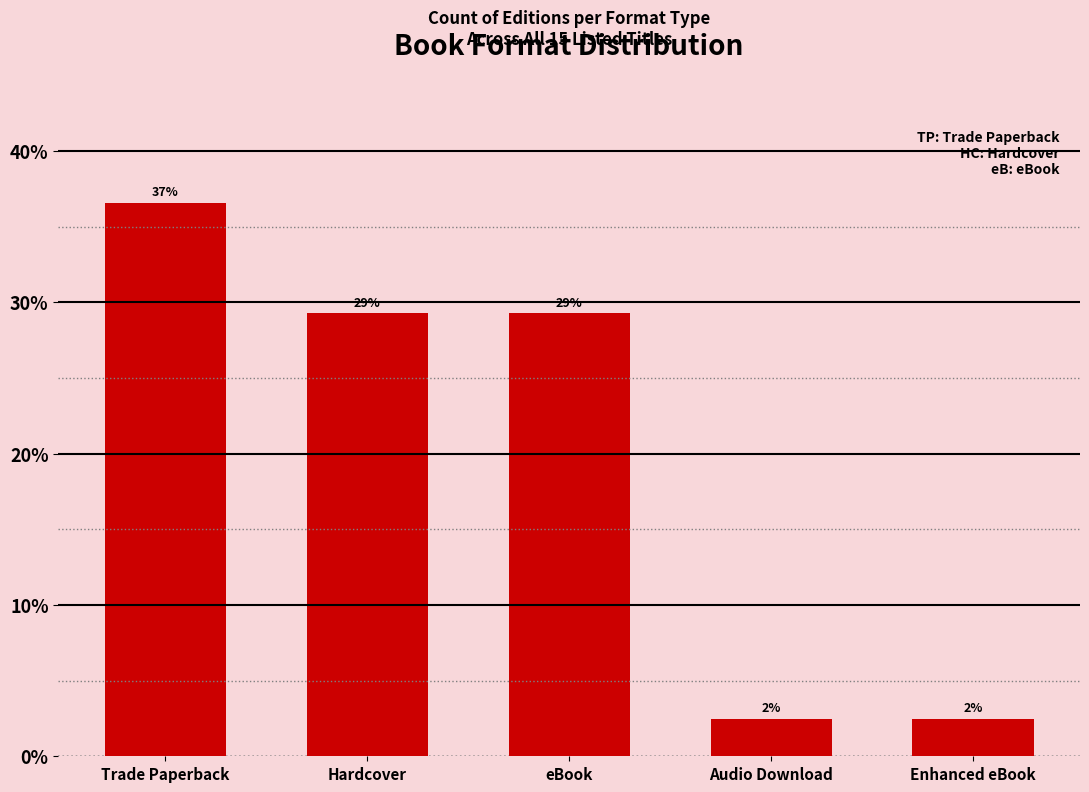

Are the bars horizontal?

No